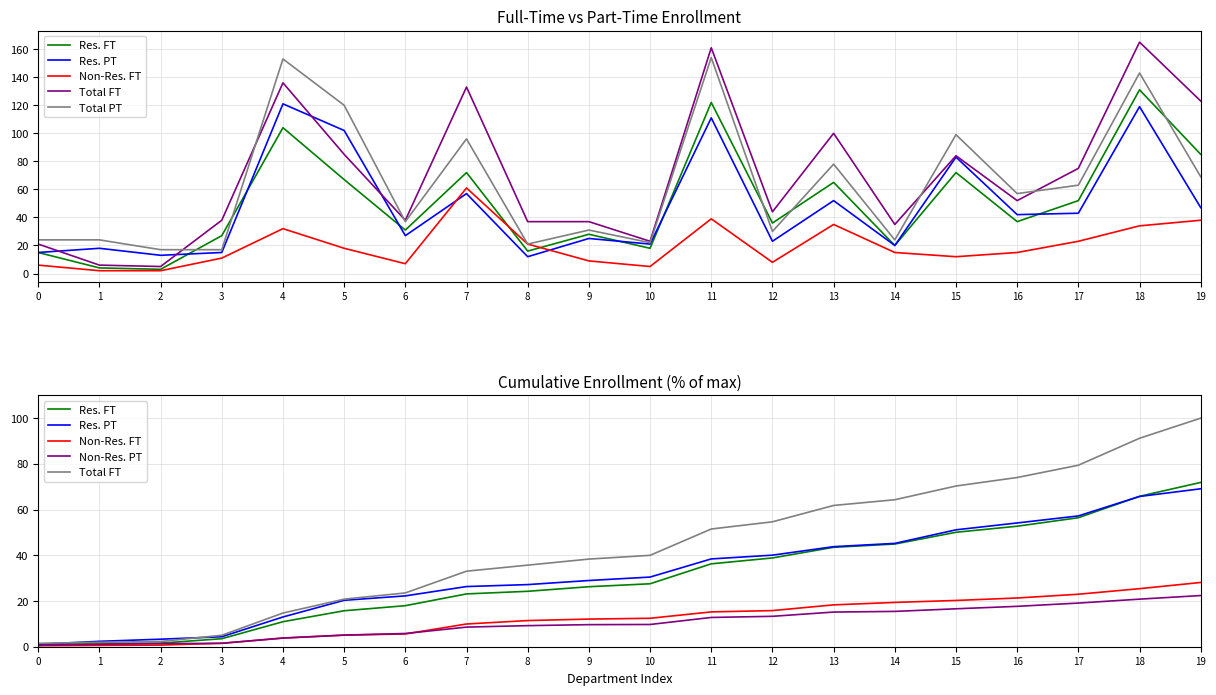

Rank the series by their maximum value, from highest to lowest.

Total PT, Total FT, Res. FT, Res. PT, Non-Res. FT, Non-Res. PT